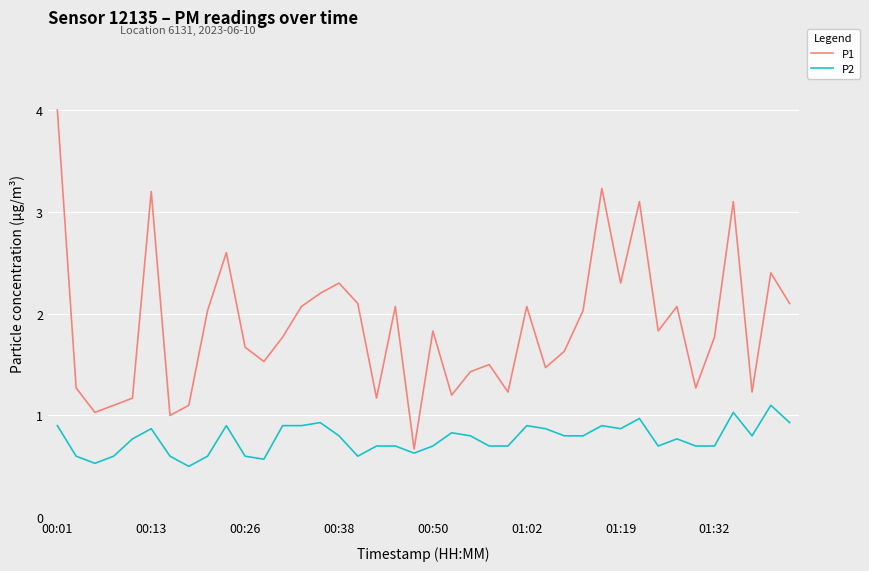

Rank the series by their maximum value, from lowest to highest.

P2, P1